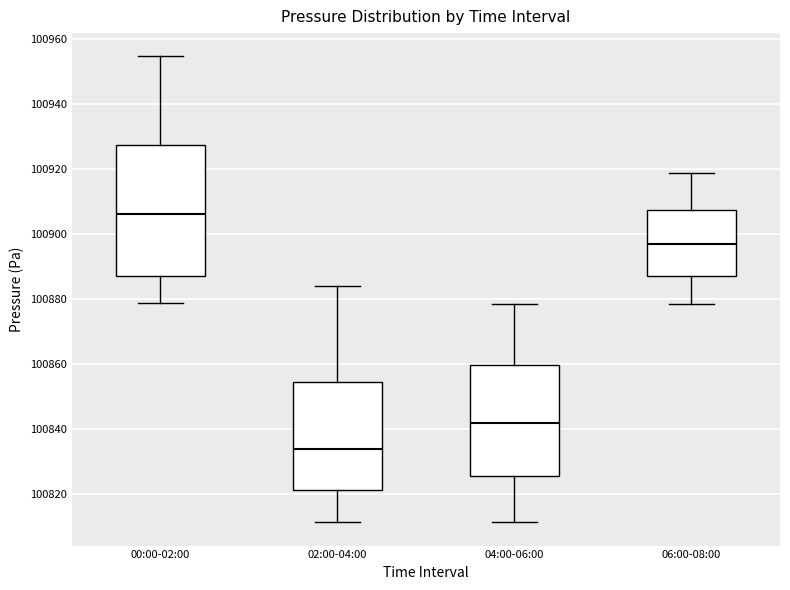

Which box's median line is the highest?

00:00-02:00